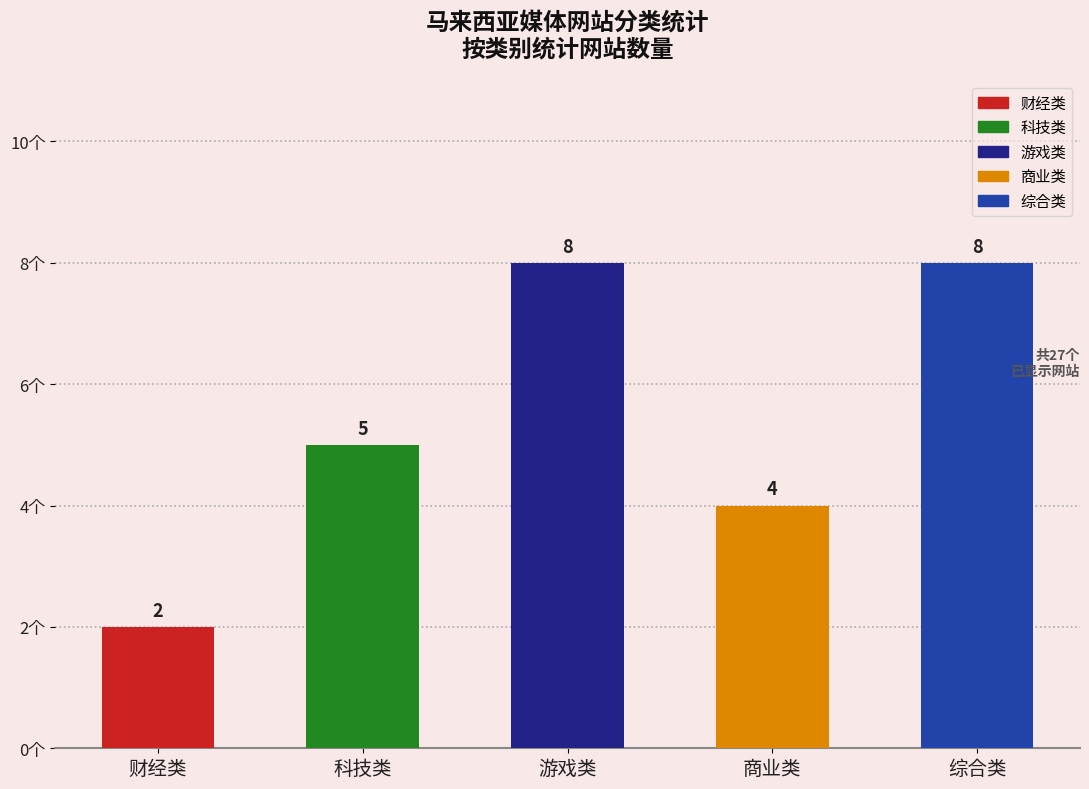

Count the values in the range 4 to 8.

4